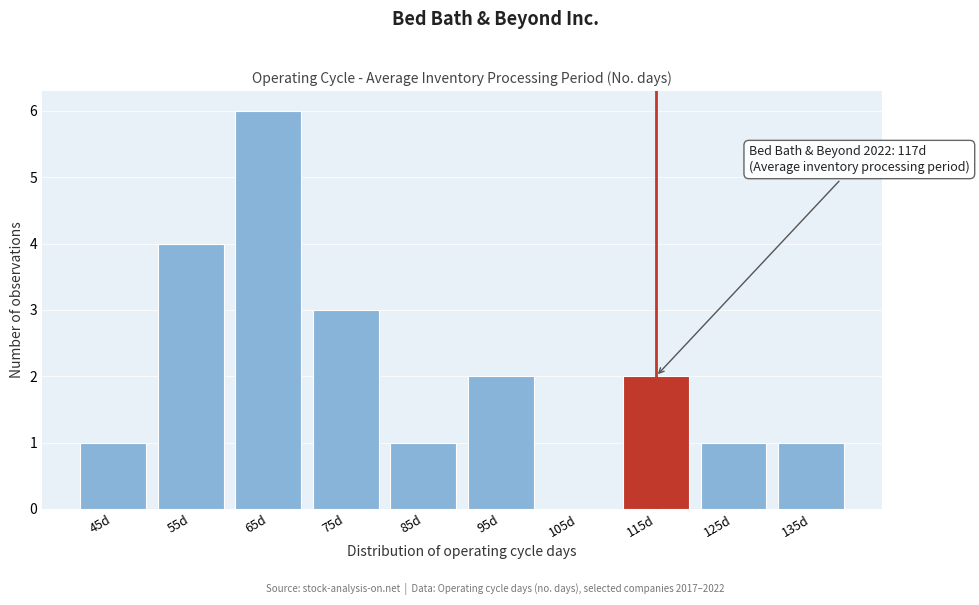

Reading left to right, list all the values displayed in this chart.

45d=1	55d=4	65d=6	75d=3	85d=1	95d=2	105d=0	115d=2	125d=1	135d=1